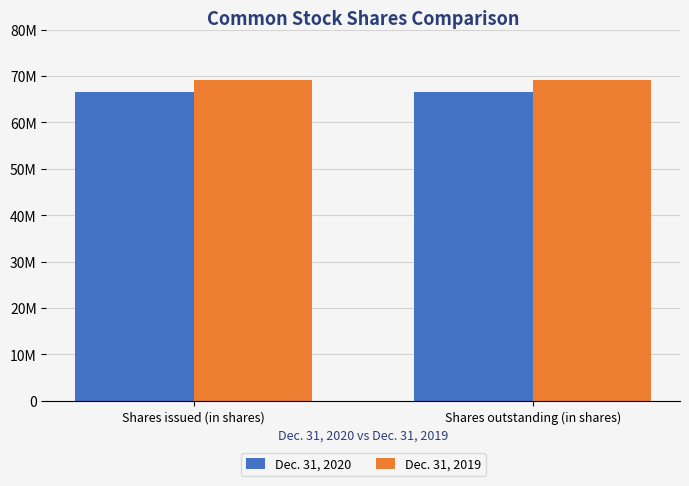

Read the Dec. 31, 2019 value at Shares issued (in shares).

69065491